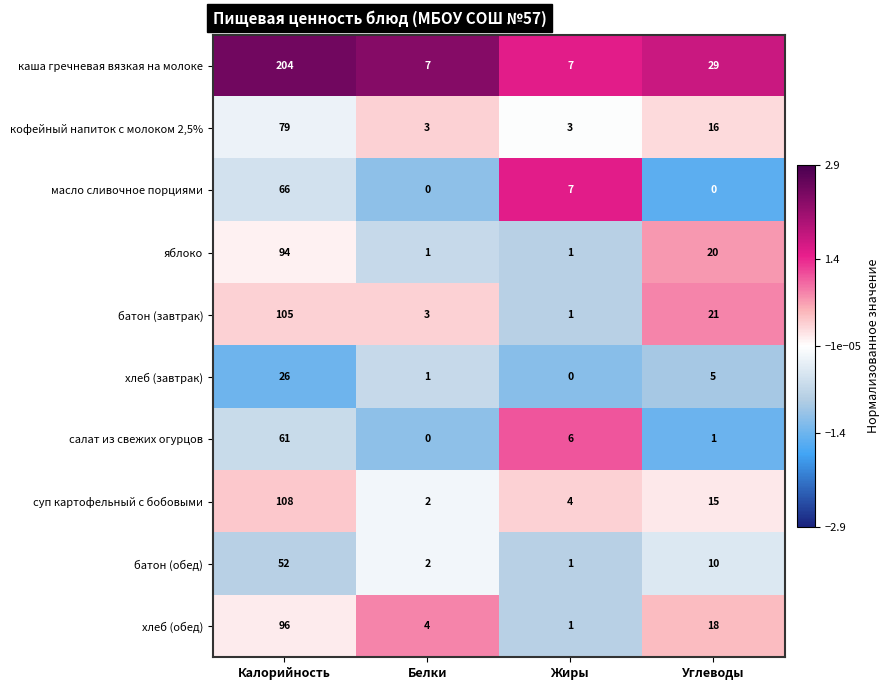

Which series has the widest spread of values?

каша гречневая вязкая на молоке